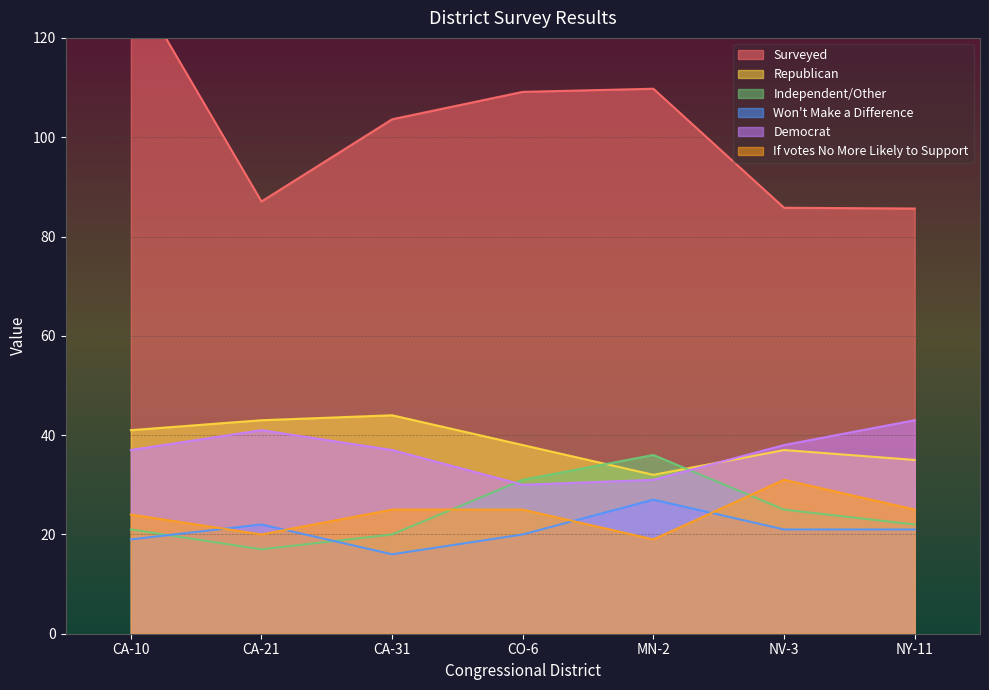

The value of Republican at MN-2 is 32.0. True or false?

True